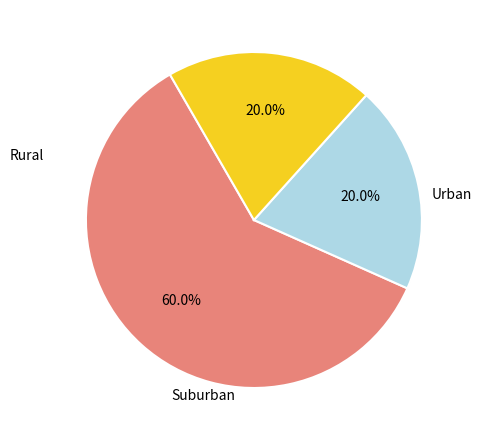

Count the number of slices in the pie.

3